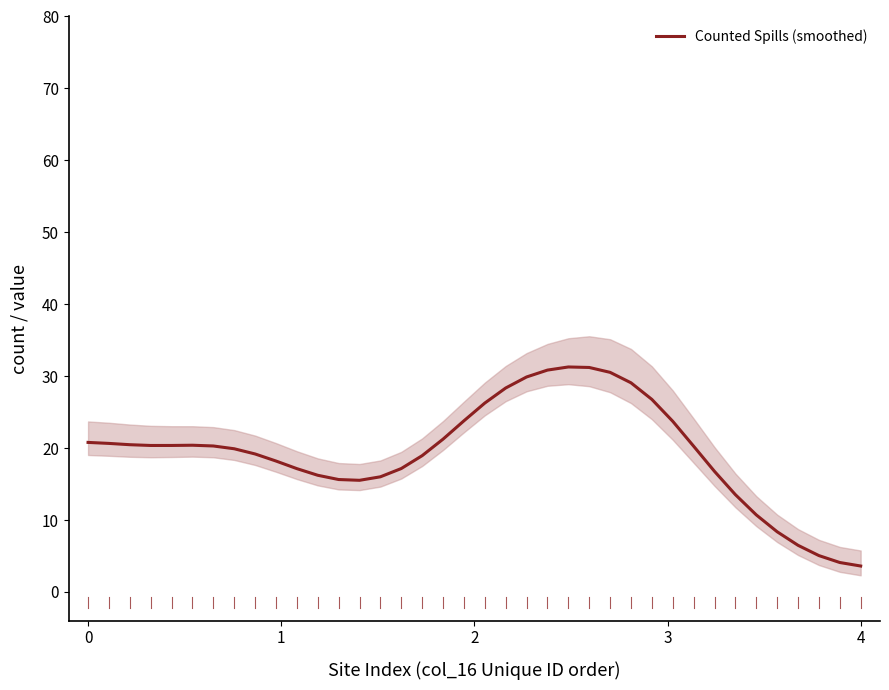

What is the lowest value of the Counted Spills (smoothed) series?

3.6